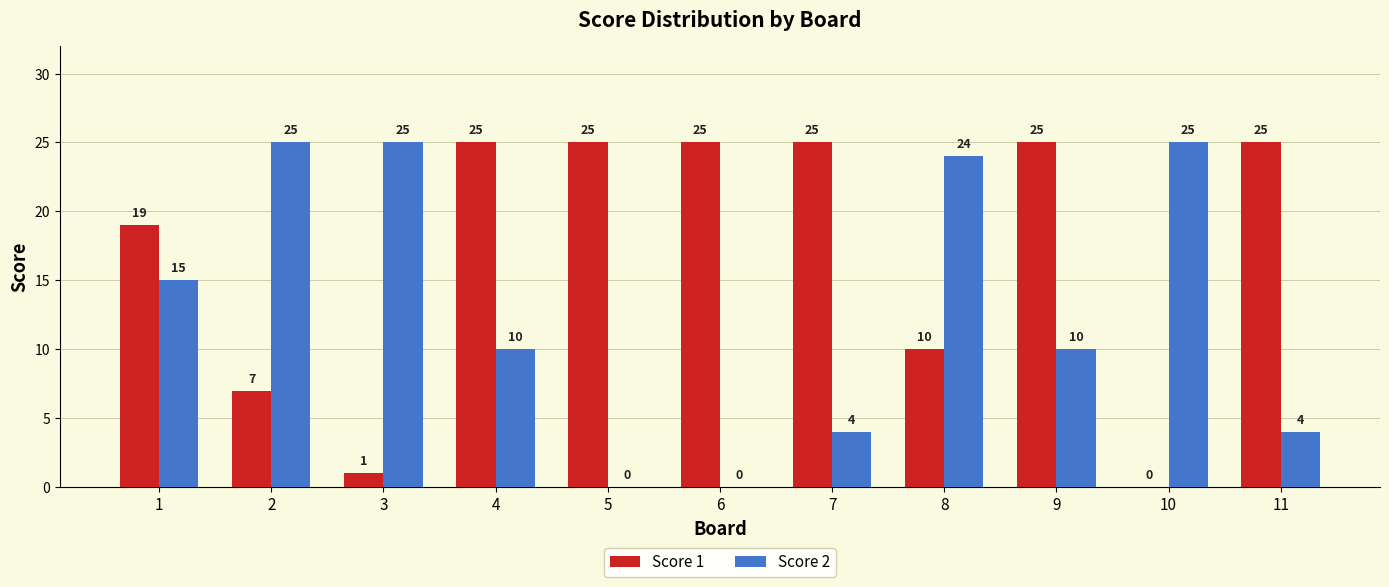

What is the approximate value of Score 1 at 8, to the nearest 10?

10